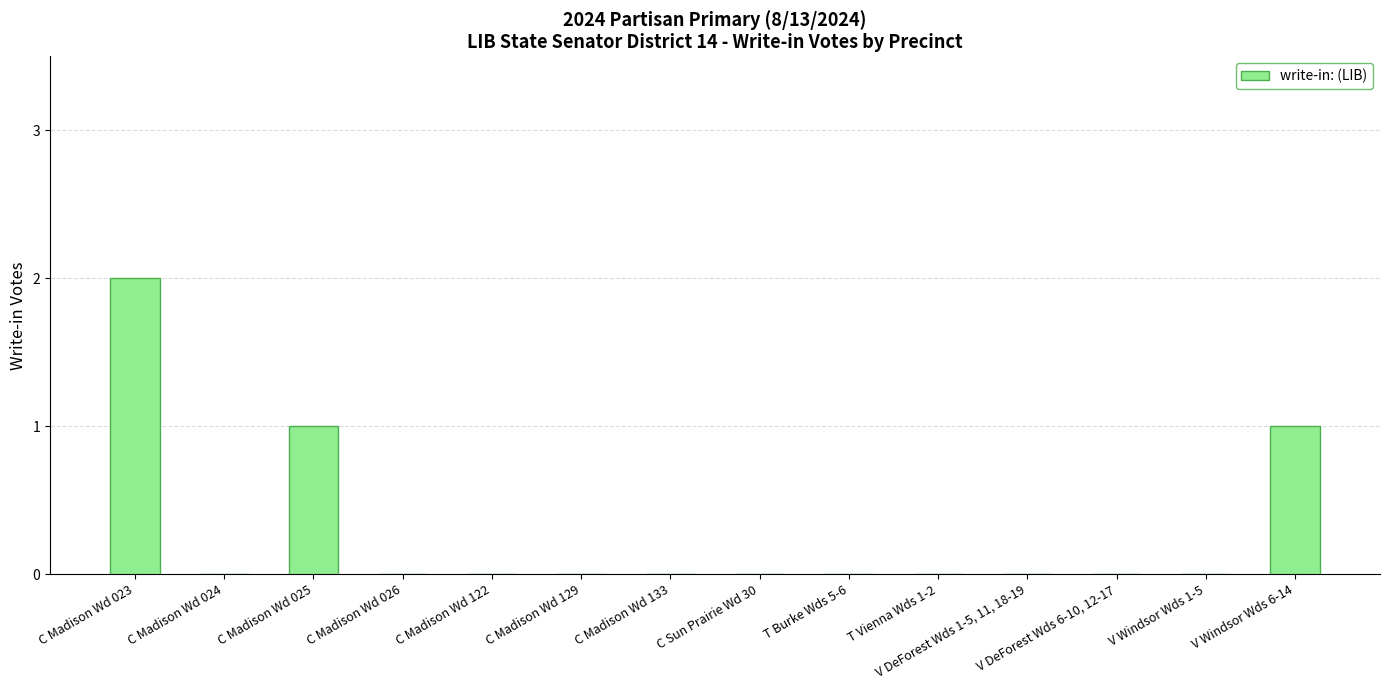

Reading left to right, extract all data points from this chart.

2	0	1	0	0	0	0	0	0	0	0	0	0	1